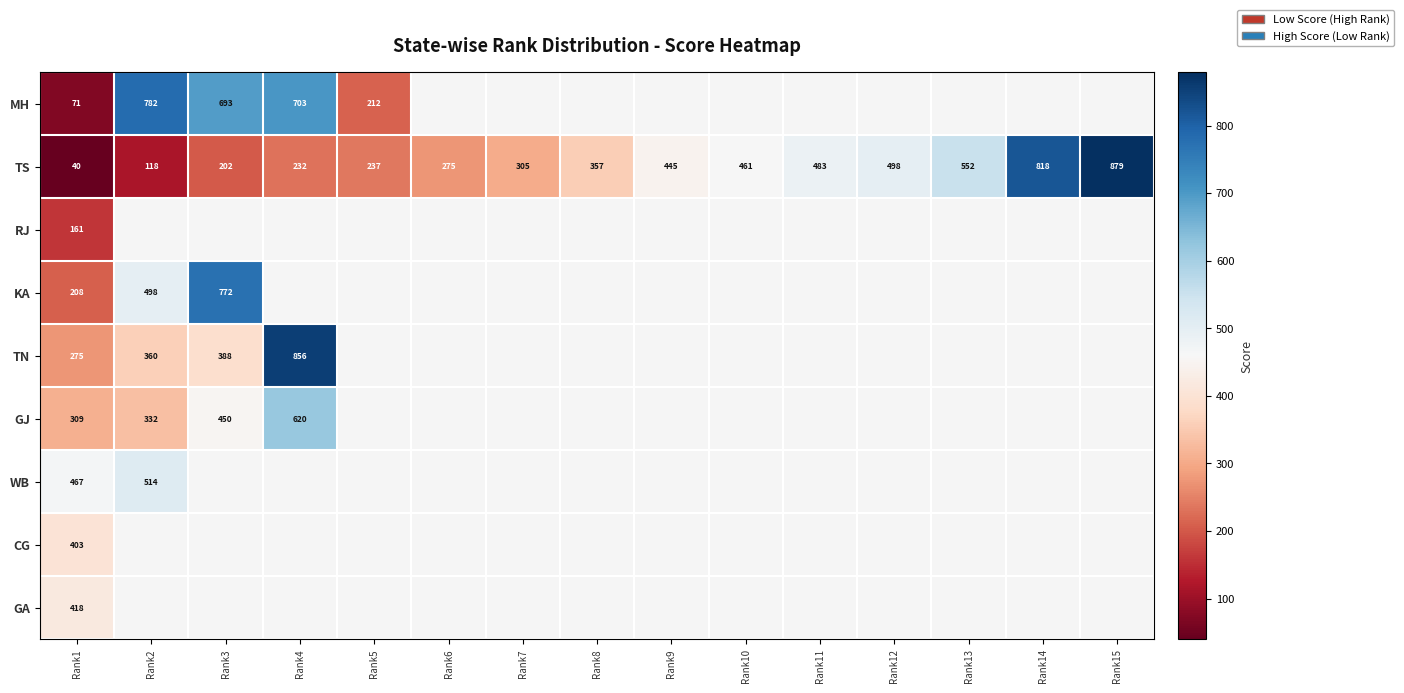

What value does the TS series have at Rank9, to the nearest 100?

400